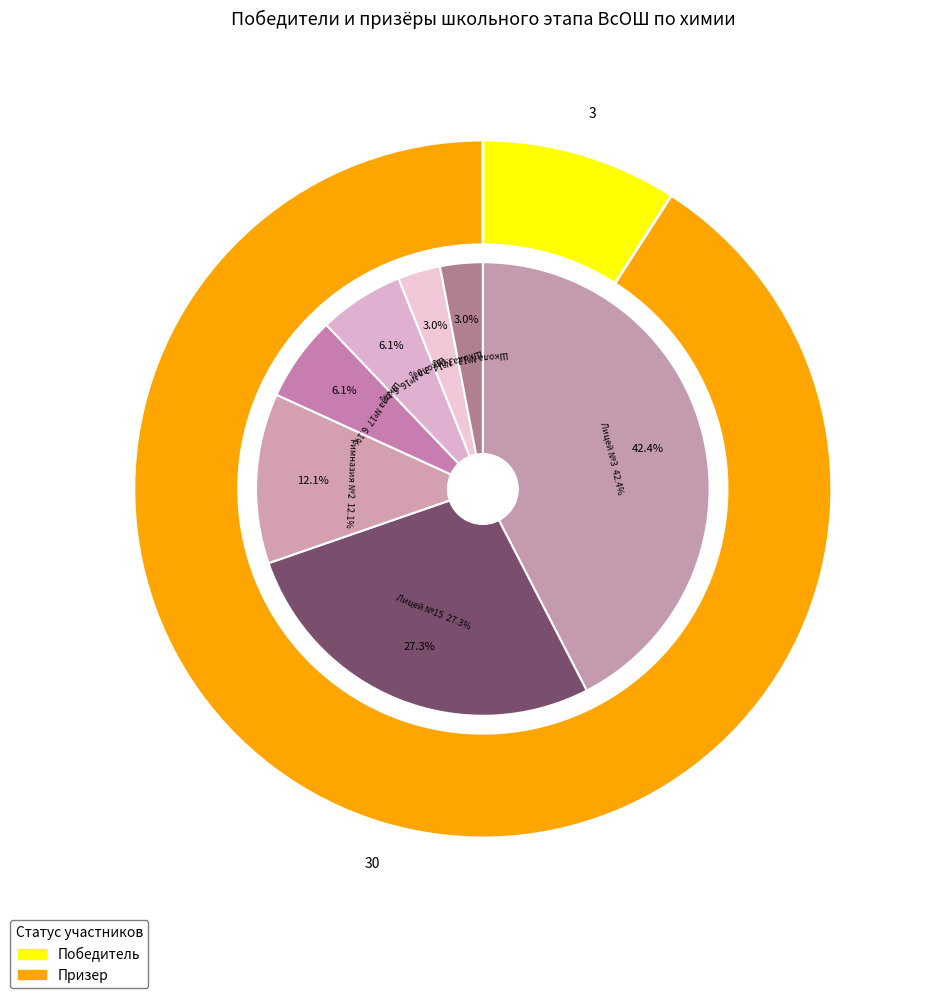

Does МБОУ Гимназия № 2 represent more than half of the total?

No